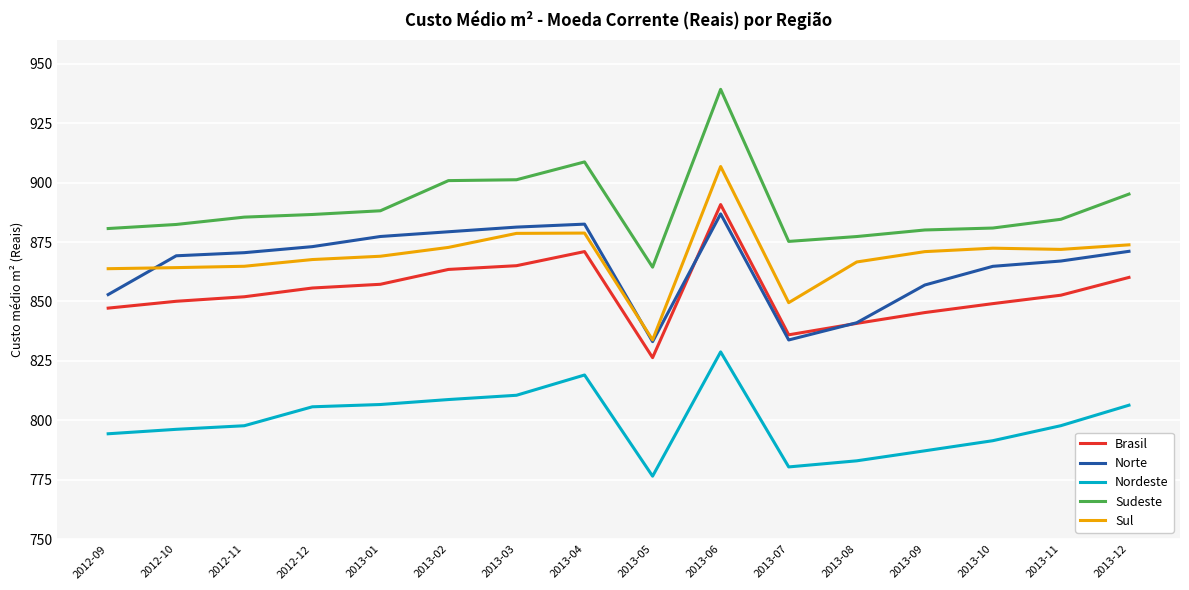

Is it true that Sudeste equals 1350.0 at 2012-11?

False